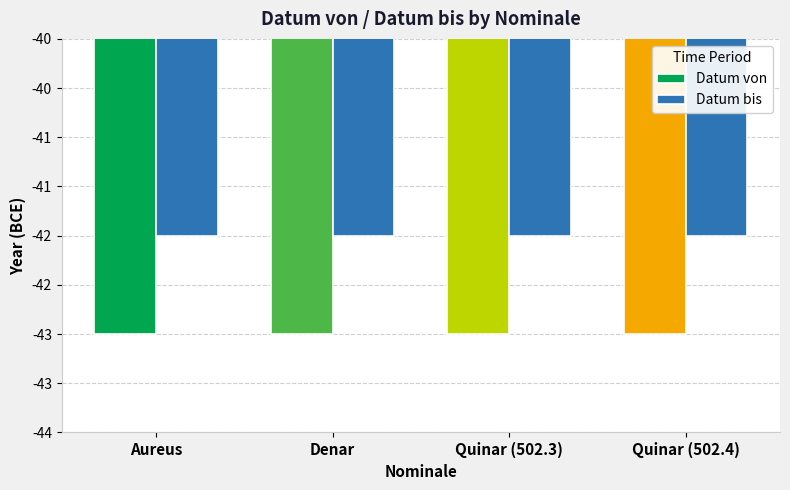

What is the value of the Datum von bar at the 2nd from the left?

-43